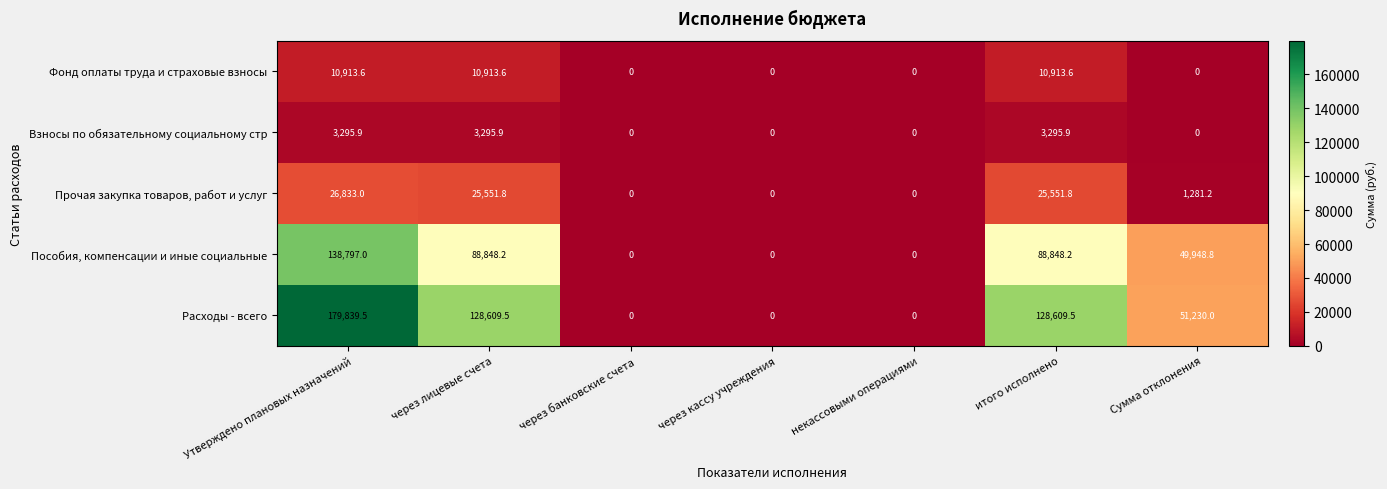

What is the maximum value for Прочая закупка товаров, работ и услуг?

26833.0